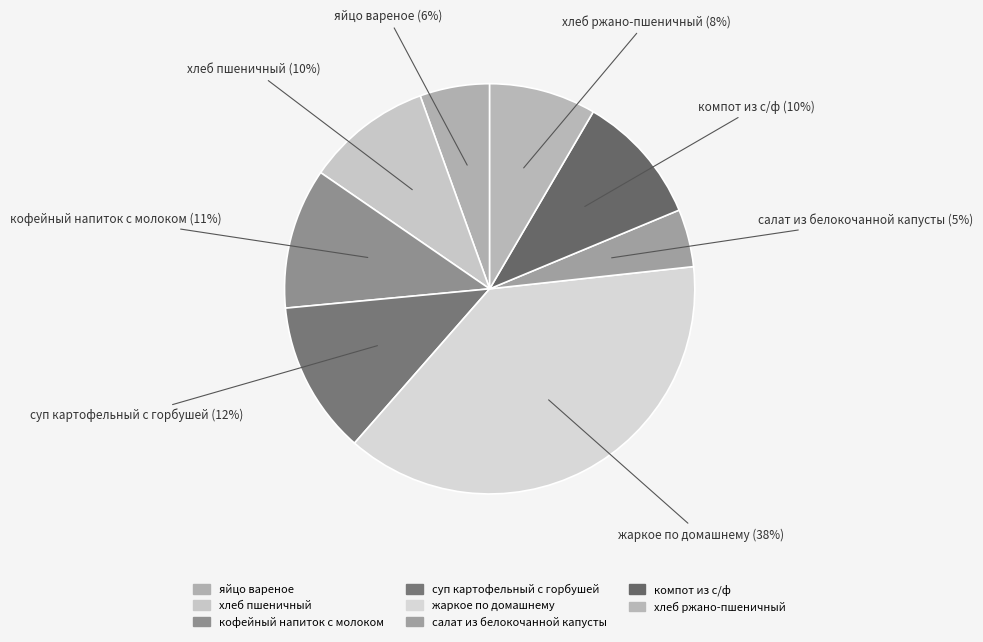

To the nearest percent, what is the average slice percentage?

12%